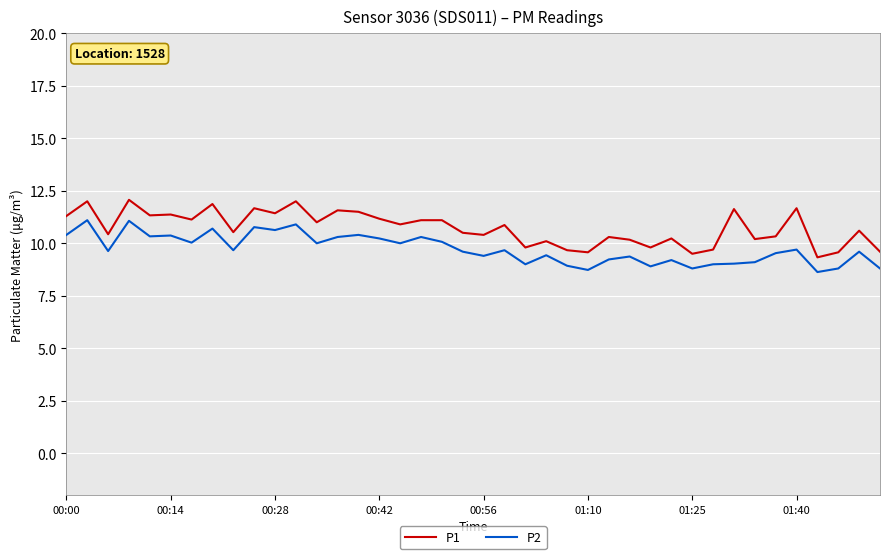

At how many categories does at least one series exceed 10?

31